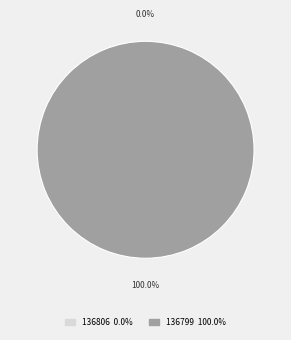

How much of the chart is everything except 136806?

100.0%